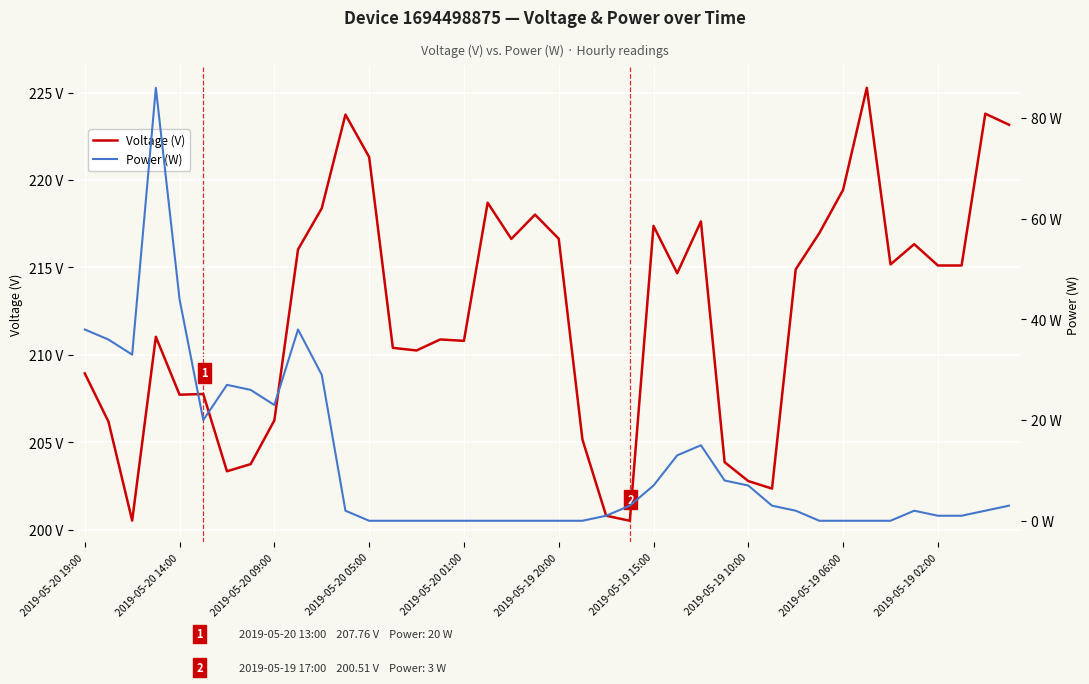

How many lines are shown in the chart?

2